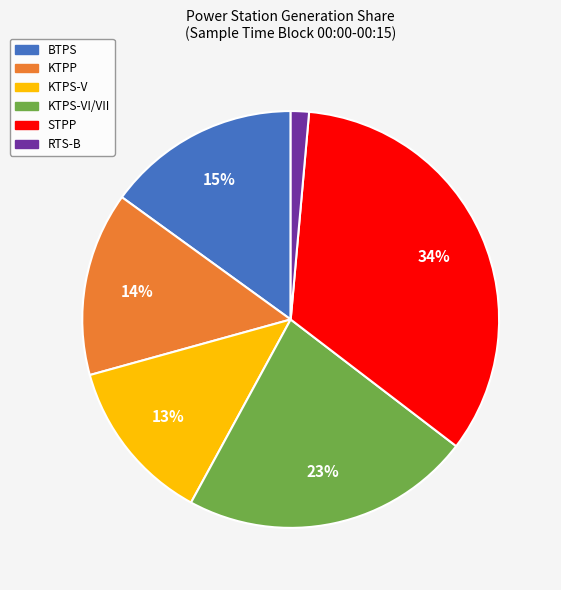

Is there a majority slice in this chart?

No